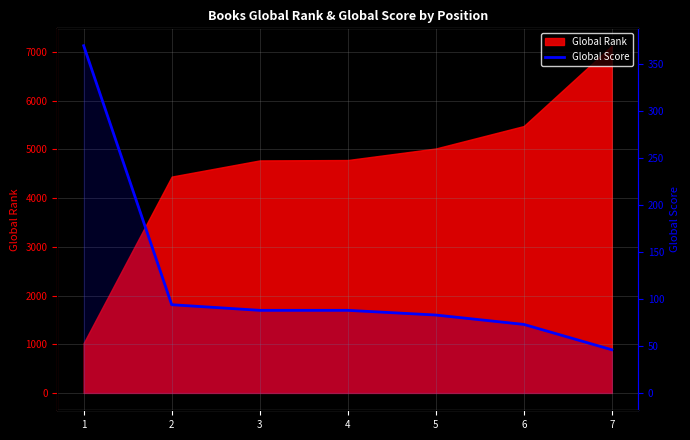

How many lines are shown in the chart?

1